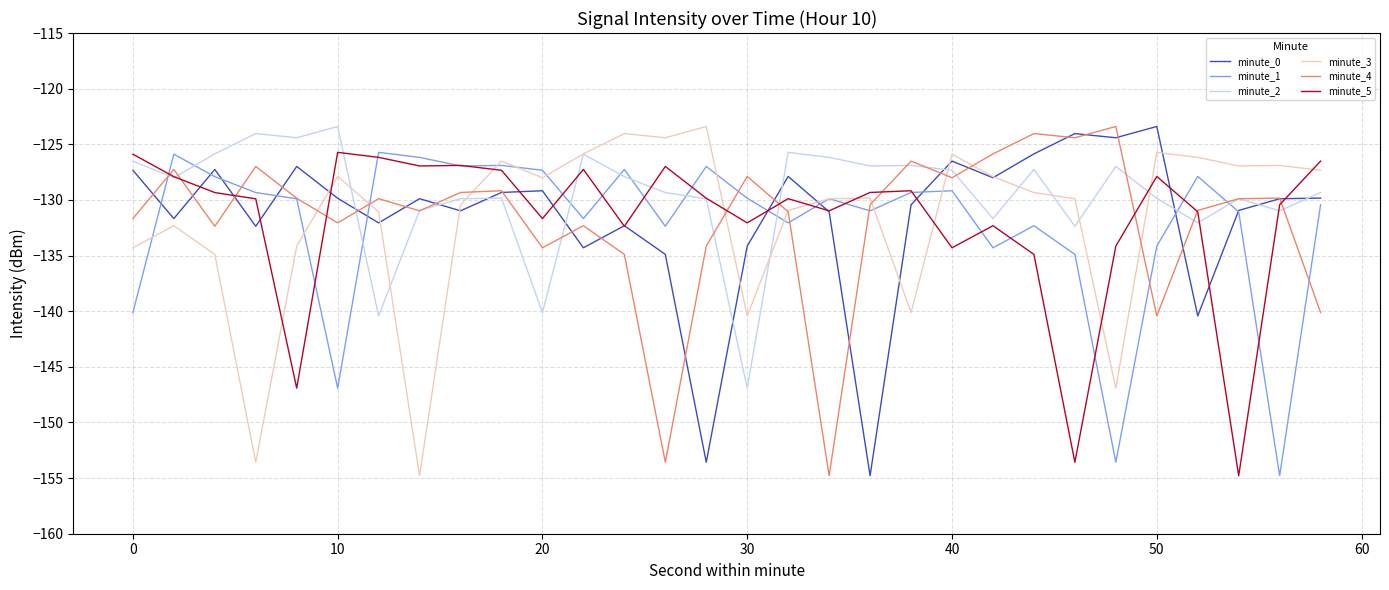

What is the maximum value for minute_4?

-123.4